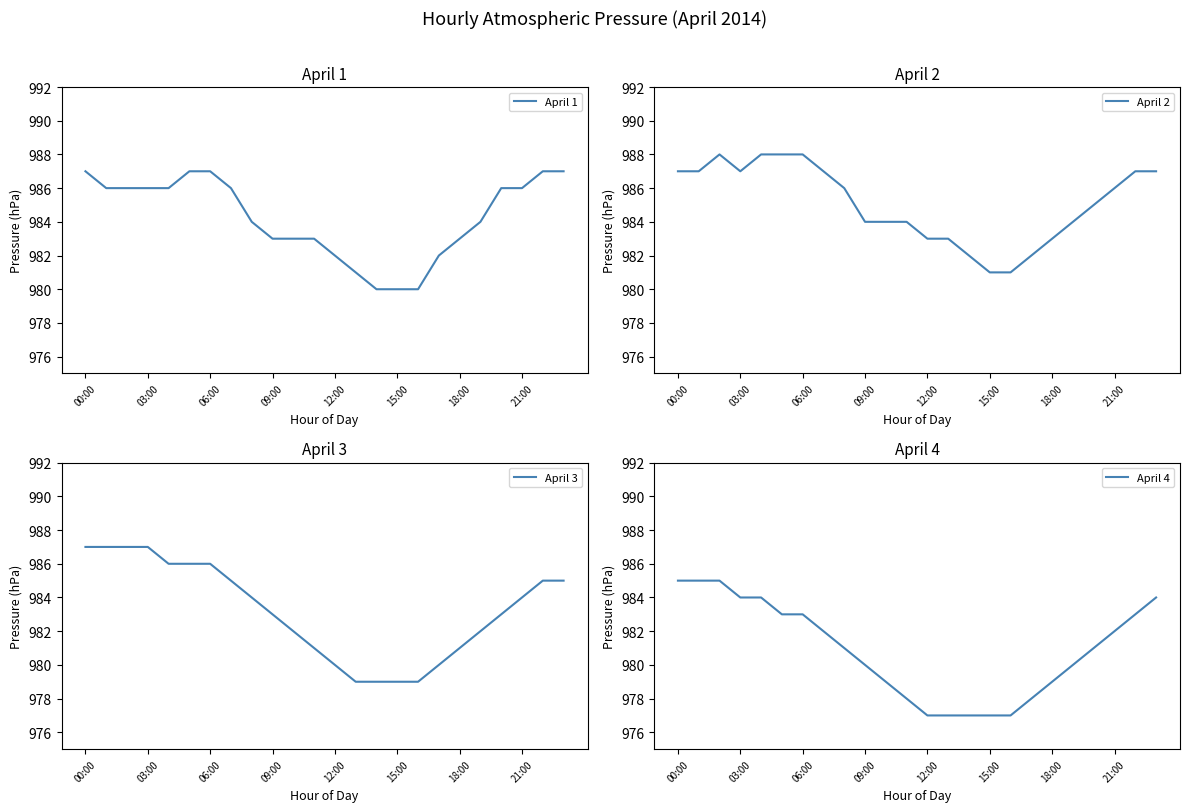

What is the total value across all series at 23?

3943